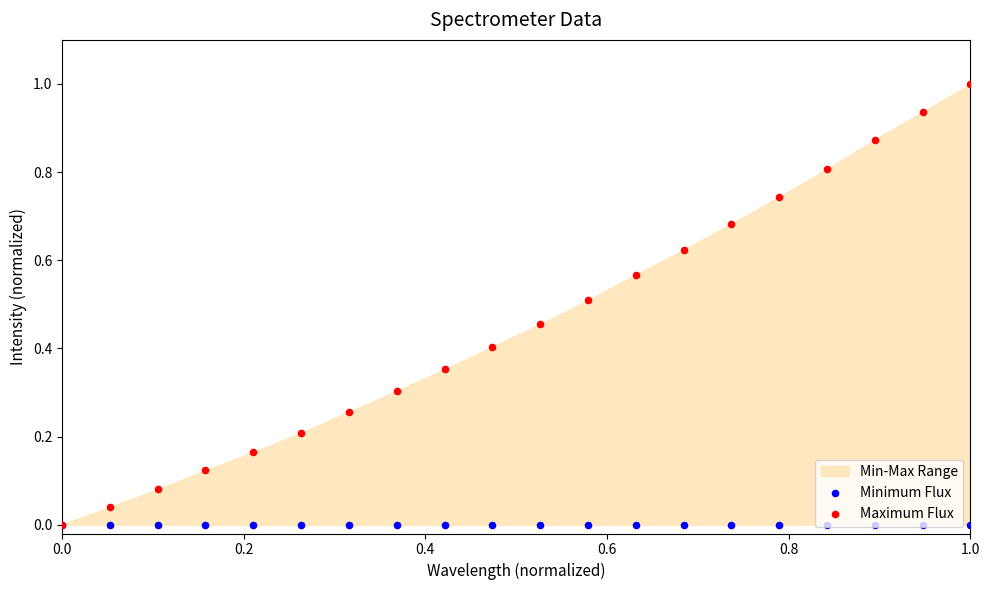

Is the value of Minimum Flux at 8 greater than the value of Maximum Flux at 0.4?

No